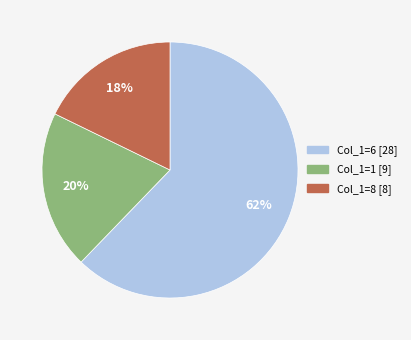

Is there any slice that represents more than half of the pie?

Yes